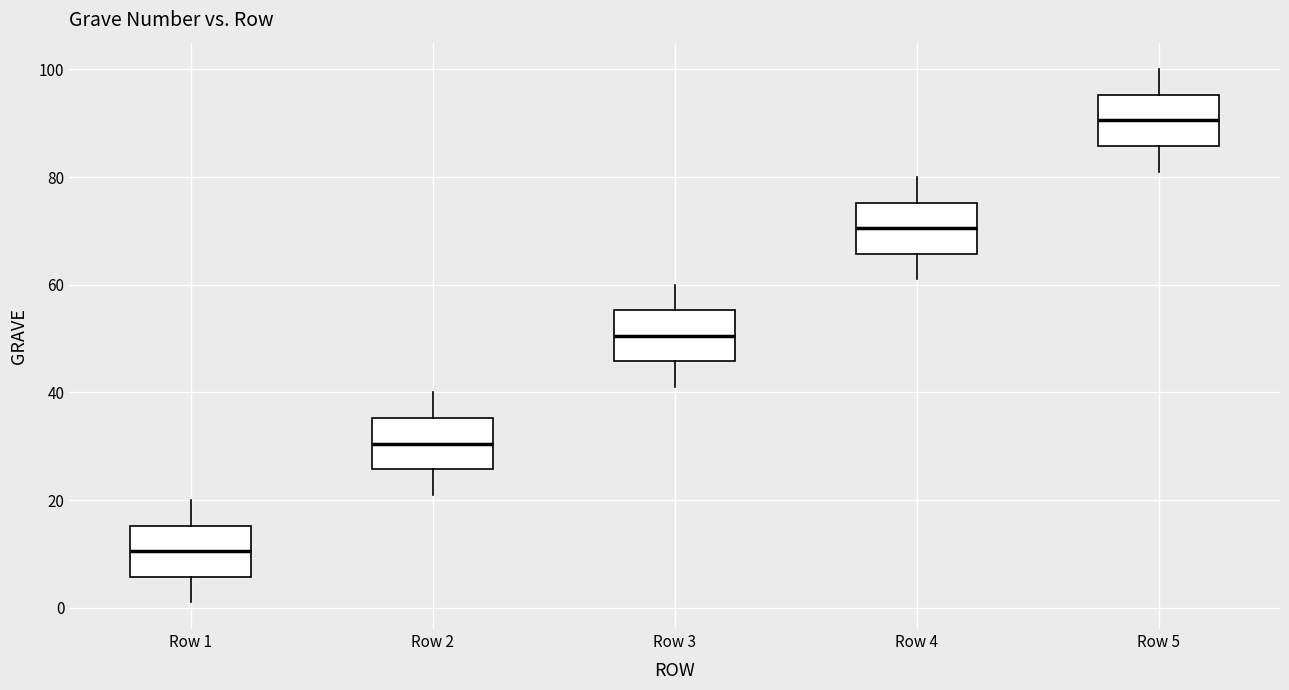

Reading left to right, transcribe this box plot: for each box, give where its median line is, the range the box spans, and where its two whiskers end, as read against the y-axis. The values are not printed on the chart, so give them approximately, as read against the axis.

Row 1: median 10, box 6 to 16, whiskers 2 to 20
Row 2: median 30, box 26 to 36, whiskers 22 to 40
Row 3: median 50, box 46 to 56, whiskers 42 to 60
Row 4: median 70, box 66 to 76, whiskers 62 to 80
Row 5: median 90, box 86 to 96, whiskers 82 to 100